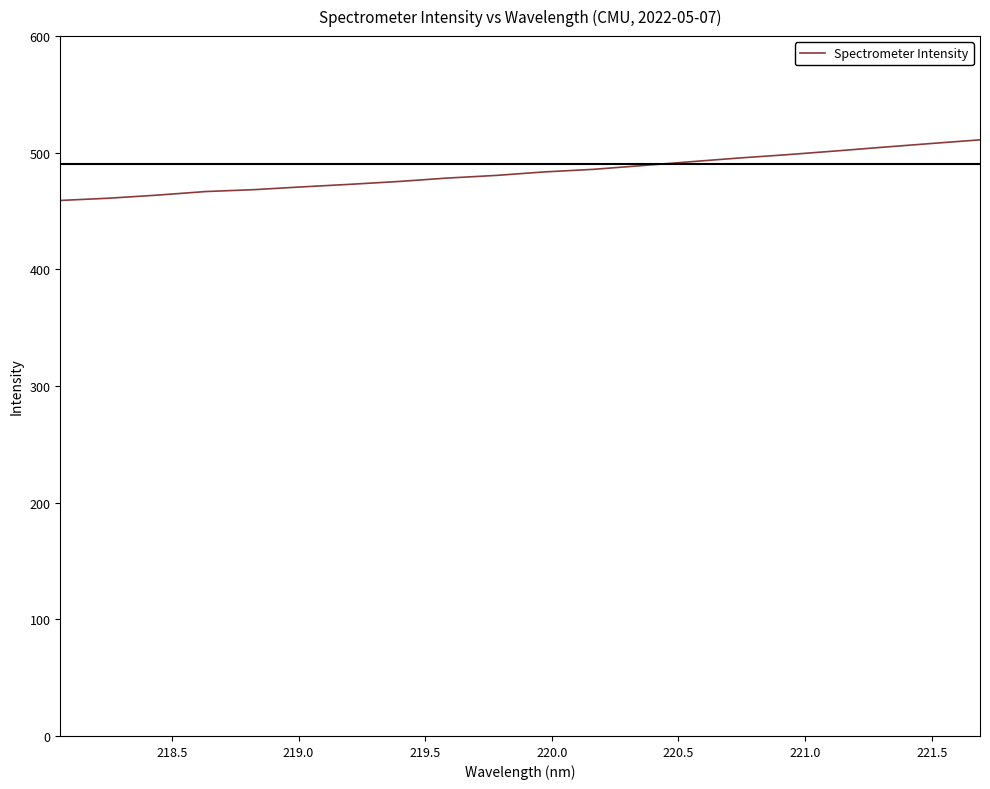

What is the sum of all values?

9666.4